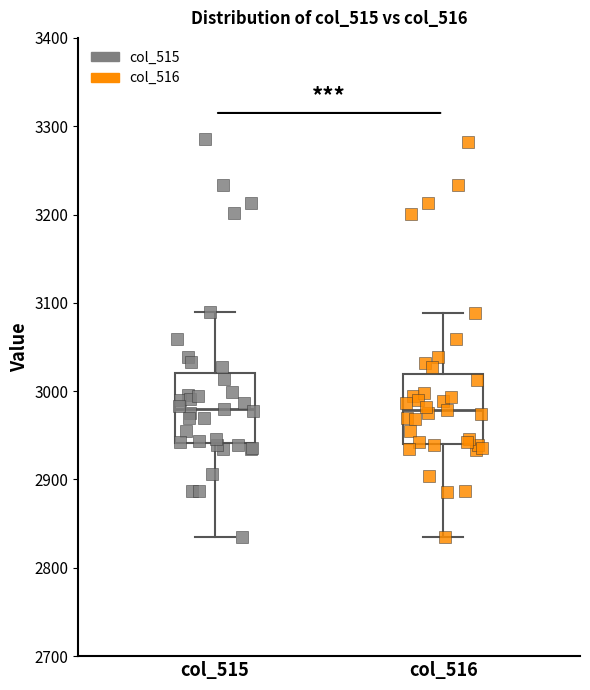

Where is the upper edge of the box for col_515 on the y-axis? The values are not printed on the chart, so give them approximately, as read against the axis.

3020